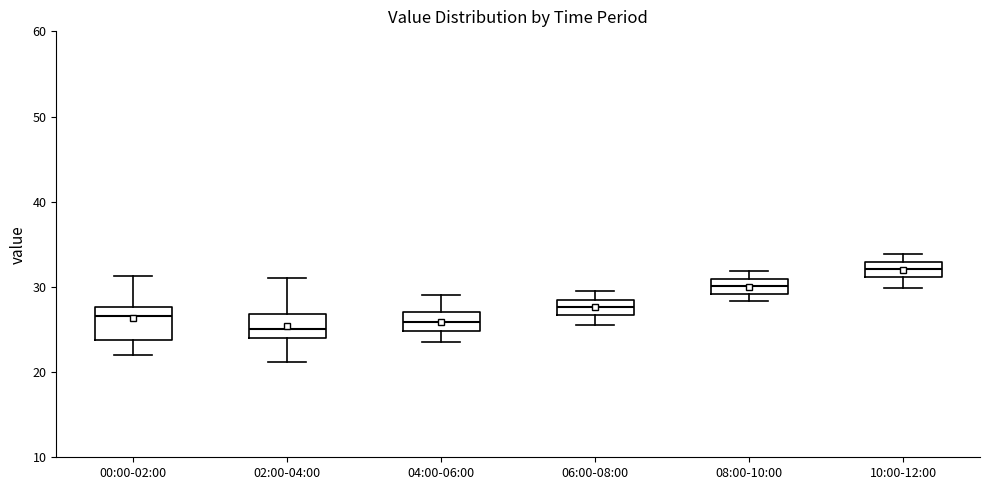

Reading left to right, read every box against the y-axis: the position of its median line, the range the box covers, and the ends of its whiskers. The values are not printed on the chart, so give them approximately, as read against the axis.

00:00-02:00: median 27, box 24 to 28, whiskers 22 to 31
02:00-04:00: median 25, box 24 to 27, whiskers 21 to 31
04:00-06:00: median 26, box 25 to 27, whiskers 24 to 29
06:00-08:00: median 28 (inside the box), box 27 to 28, whiskers 26 to 30
08:00-10:00: median 30, box 29 to 31, whiskers 28 to 32
10:00-12:00: median 32, box 31 to 33, whiskers 30 to 34